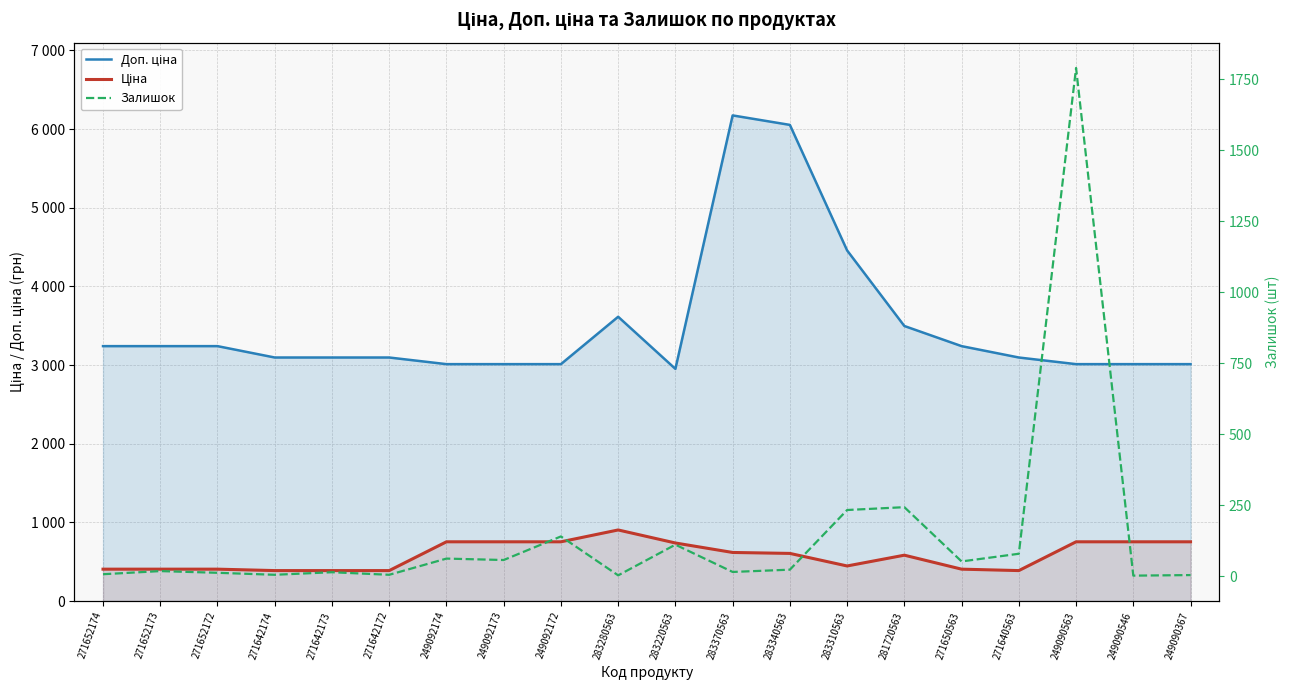

Reading left to right, list all the values displayed in this chart.

Доп. ціна: 3240.7	3240.7	3240.7	3096.2	3096.2	3096.2	3011.8	3011.8	3011.8	3614.2	2951.6	6174.2	6053.7	4457.5	3496.7	3240.7	3096.2	3011.8	3011.8	3011.8
Ціна: 405.1	405.1	405.1	387.0	387.0	387.0	753.0	753.0	753.0	903.5	737.9	617.4	605.4	445.8	582.8	405.1	387.0	753.0	753.0	753.0
Залишок: 7.0	18.0	12.0	5.0	14.0	5.0	62.0	57.0	140.0	3.0	111.0	15.0	23.0	233.0	243.0	52.0	79.0	1789.0	2.0	4.0